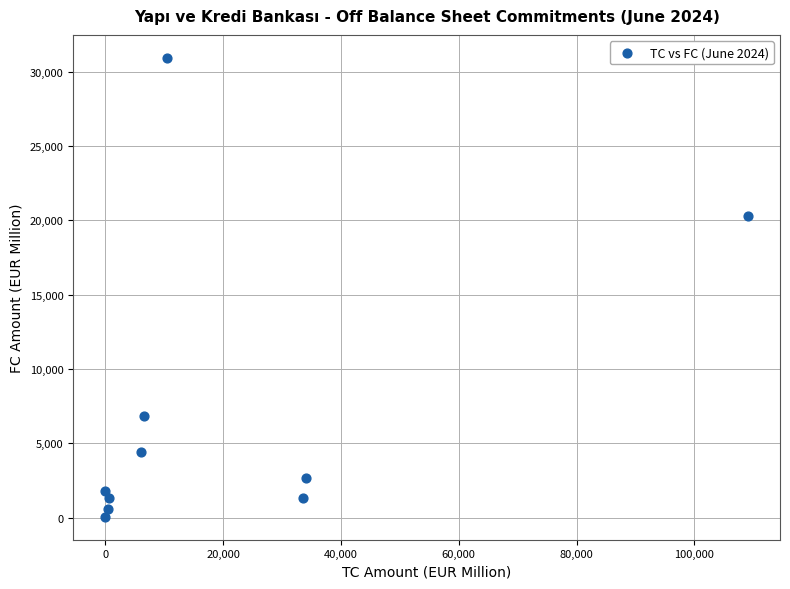

What is the range of X values (max minus min)?

109072.2